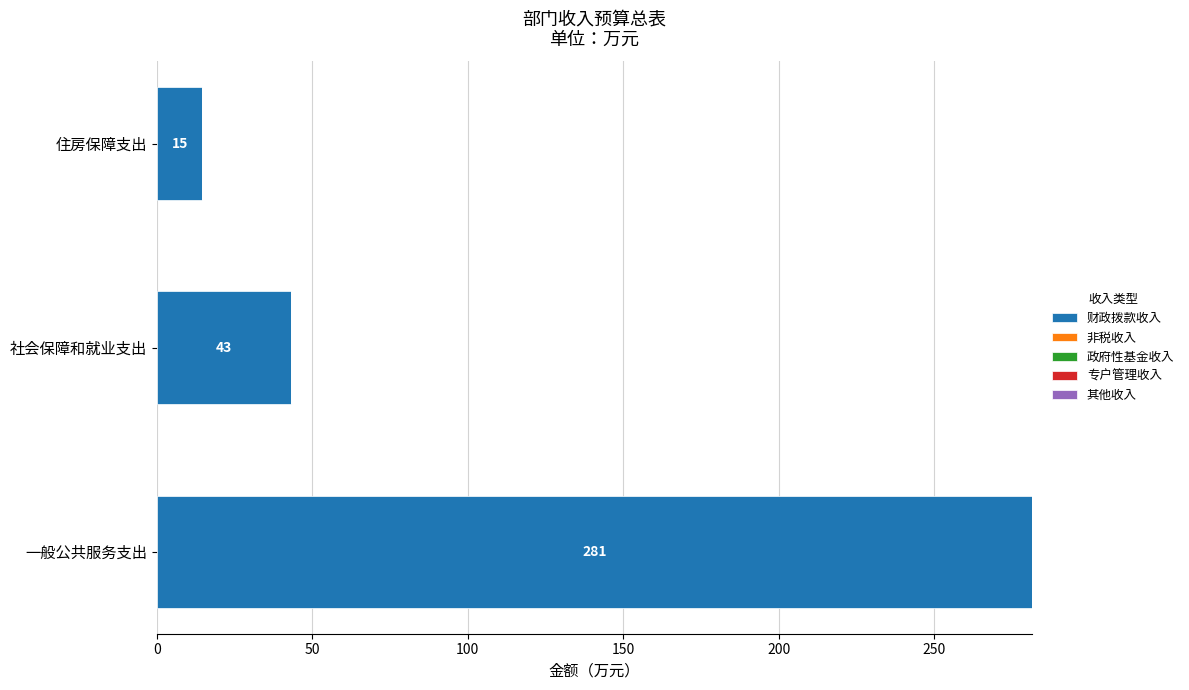

Which has a higher value, 住房保障支出 or 社会保障和就业支出?

社会保障和就业支出